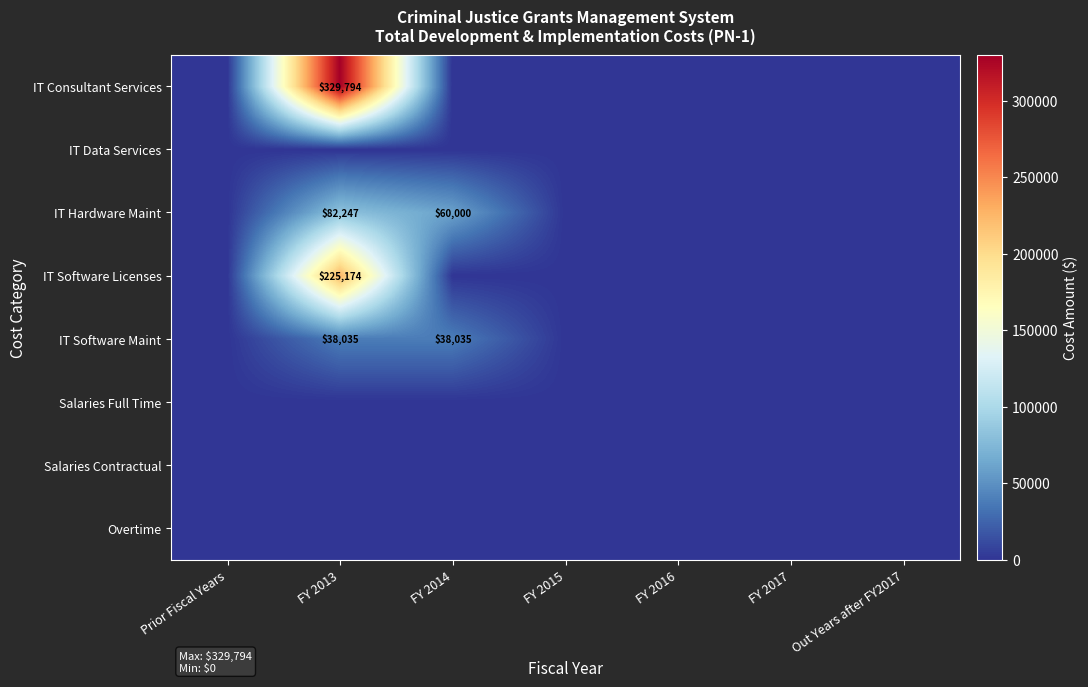

At which category is the sum across all series the highest?

FY 2013